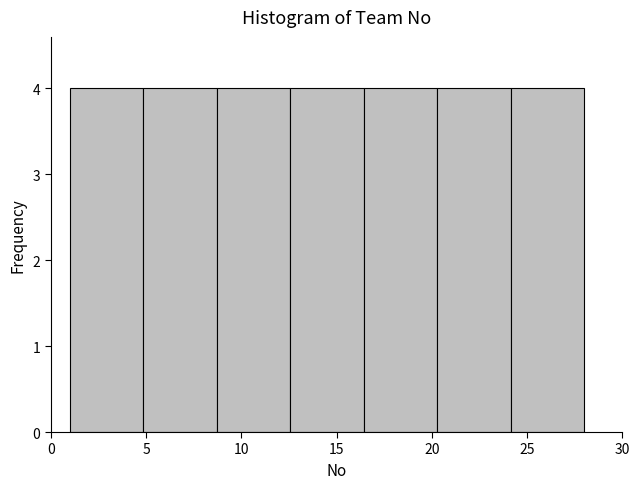

Reading left to right, transcribe this chart: for each bar, give the range it covers on the x-axis and its height. Neither the bar edges nor the heights are printed on the chart, so give them approximately, as read against the axes.

1.0 to 5.0: 4
5.0 to 8.5: 4
8.5 to 12.5: 4
12.5 to 16.5: 4
16.5 to 20.5: 4
20.5 to 24.0: 4
24.0 to 28.0: 4